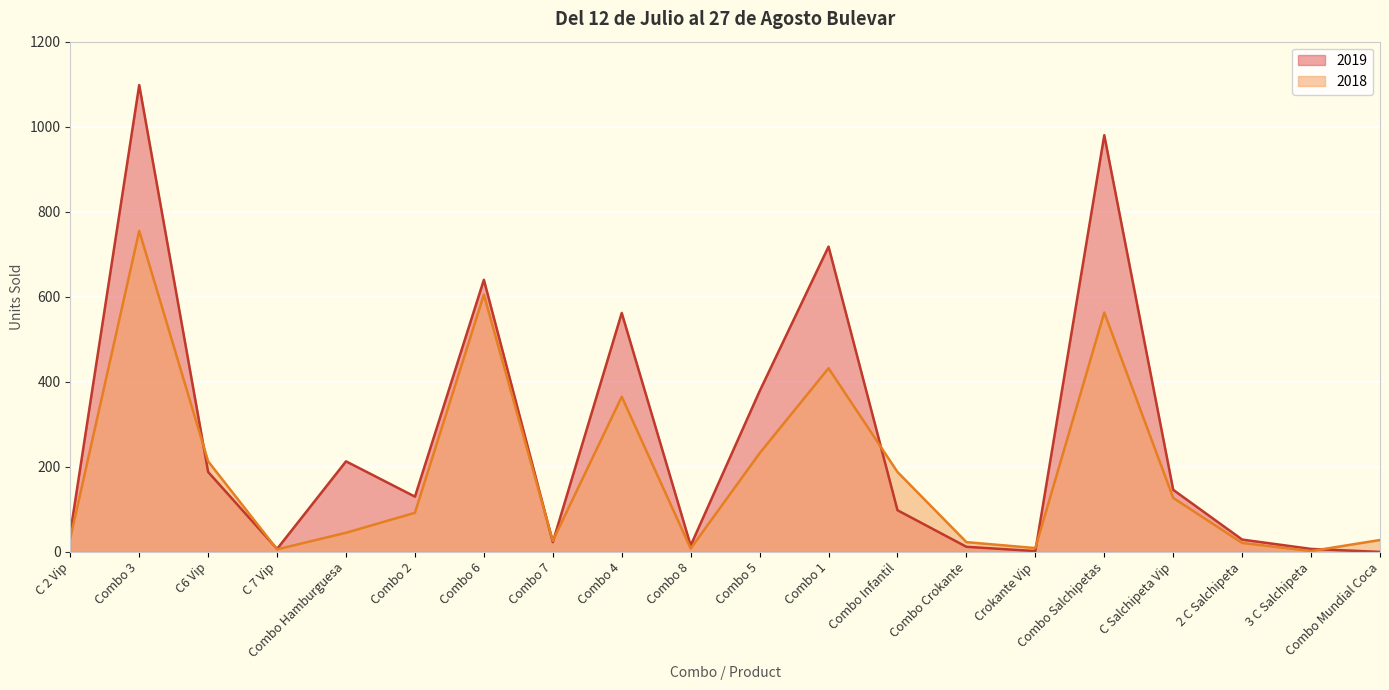

How many intersections are there between 2018 and 2019?

7